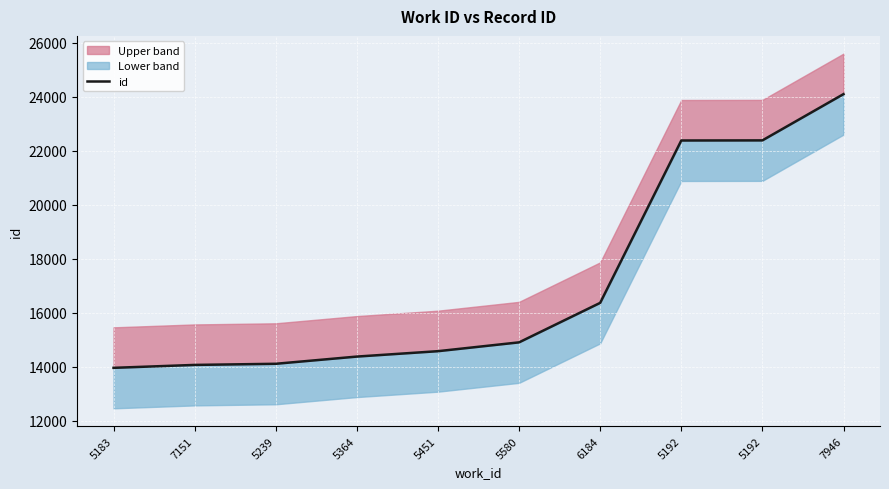

Rank the categories by value from highest to lowest.

7946, 5192, 5192, 6184, 5580, 5451, 5364, 5239, 7151, 5183